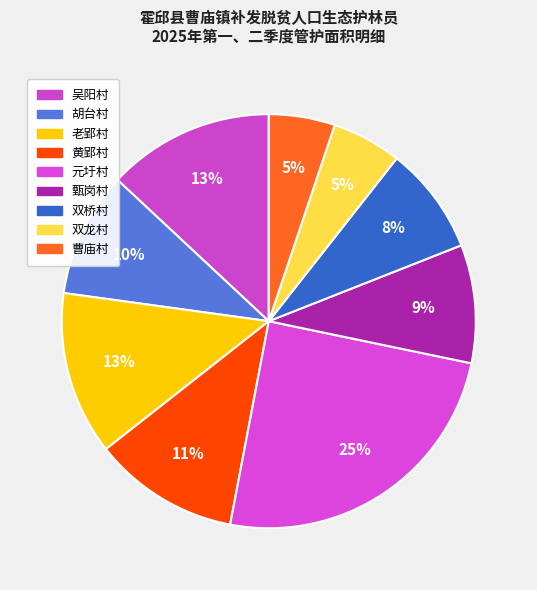

How much of the chart is everything except 元圩村?

75.3%